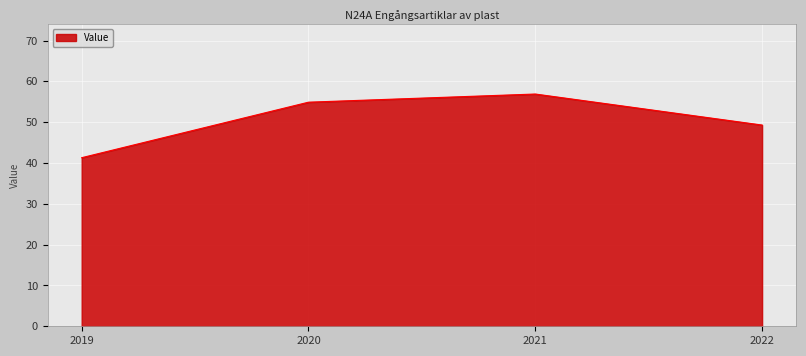

Where is the data nearest to the value 49?

2022